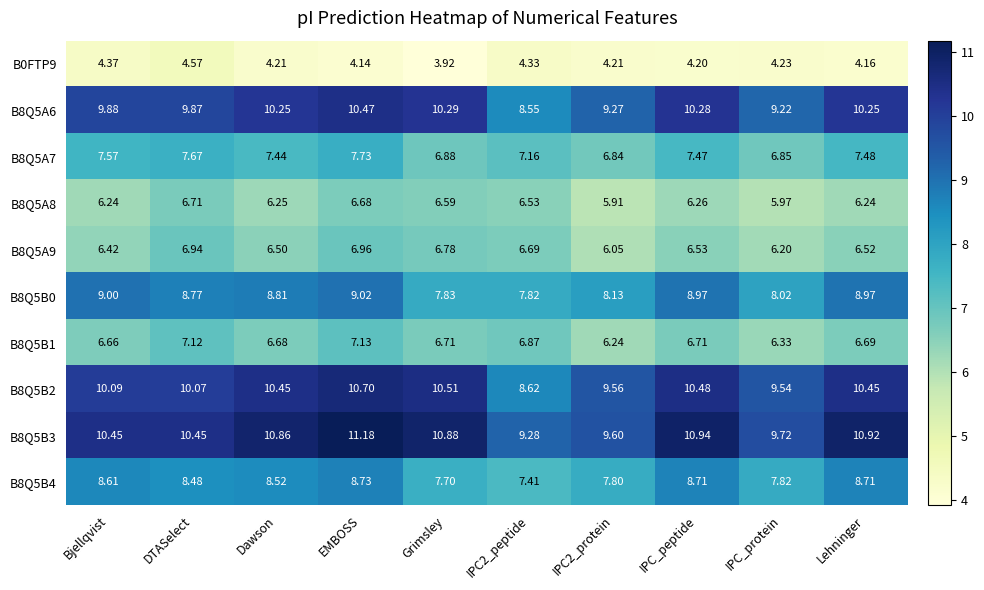

Is the value of B8Q5B4 at DTASelect greater than the value of B8Q5A9 at Lehninger?

Yes